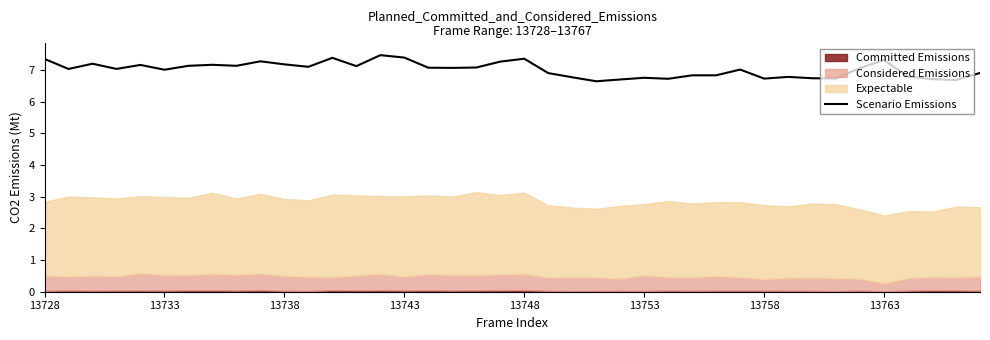

Where does the data first go above 7?

13728